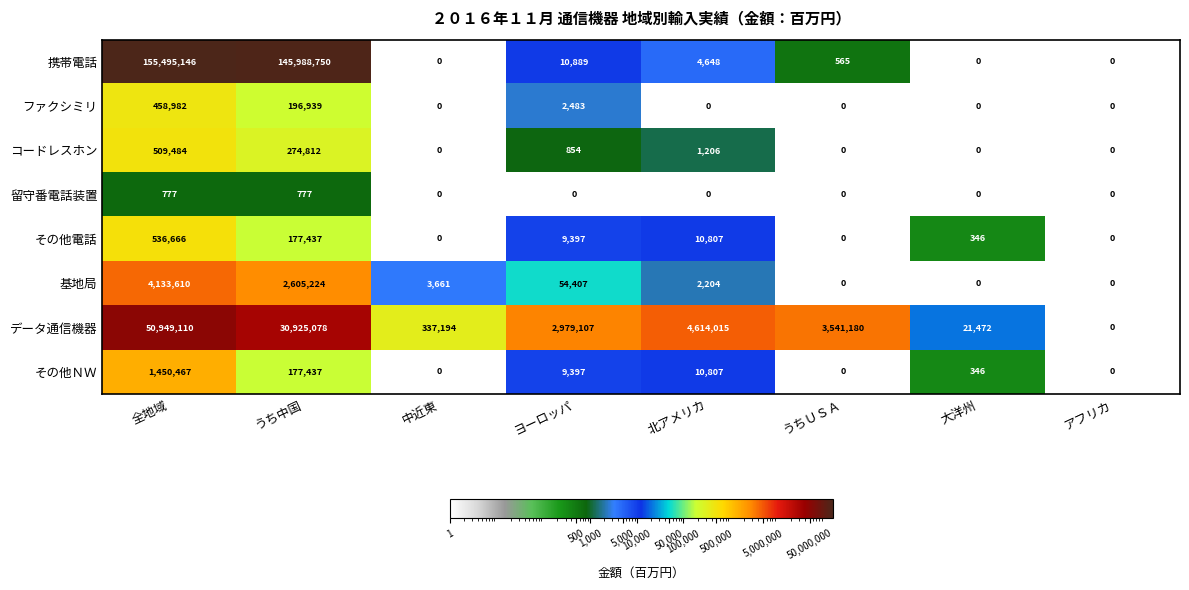

At 全地域, list the series in order from largest to smallest.

携帯電話, データ通信機器, 基地局, その他ＮＷ, その他電話, コードレスホン, ファクシミリ, 留守番電話装置